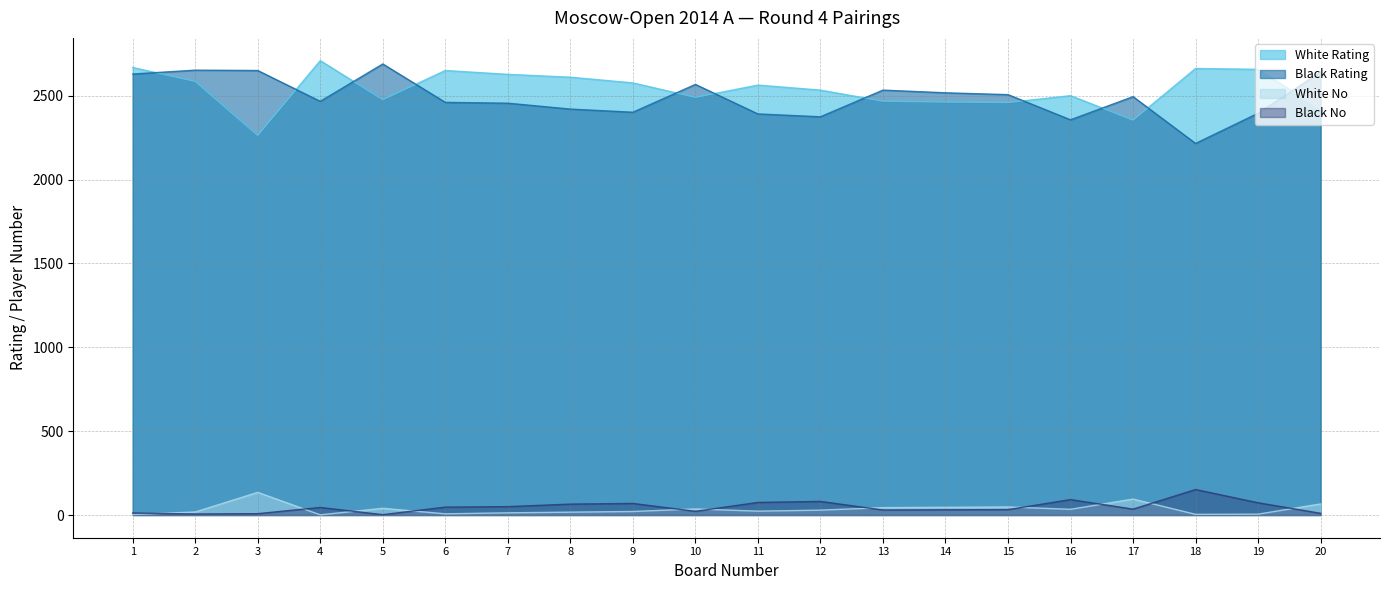

Does the chart have visible grid lines?

Yes